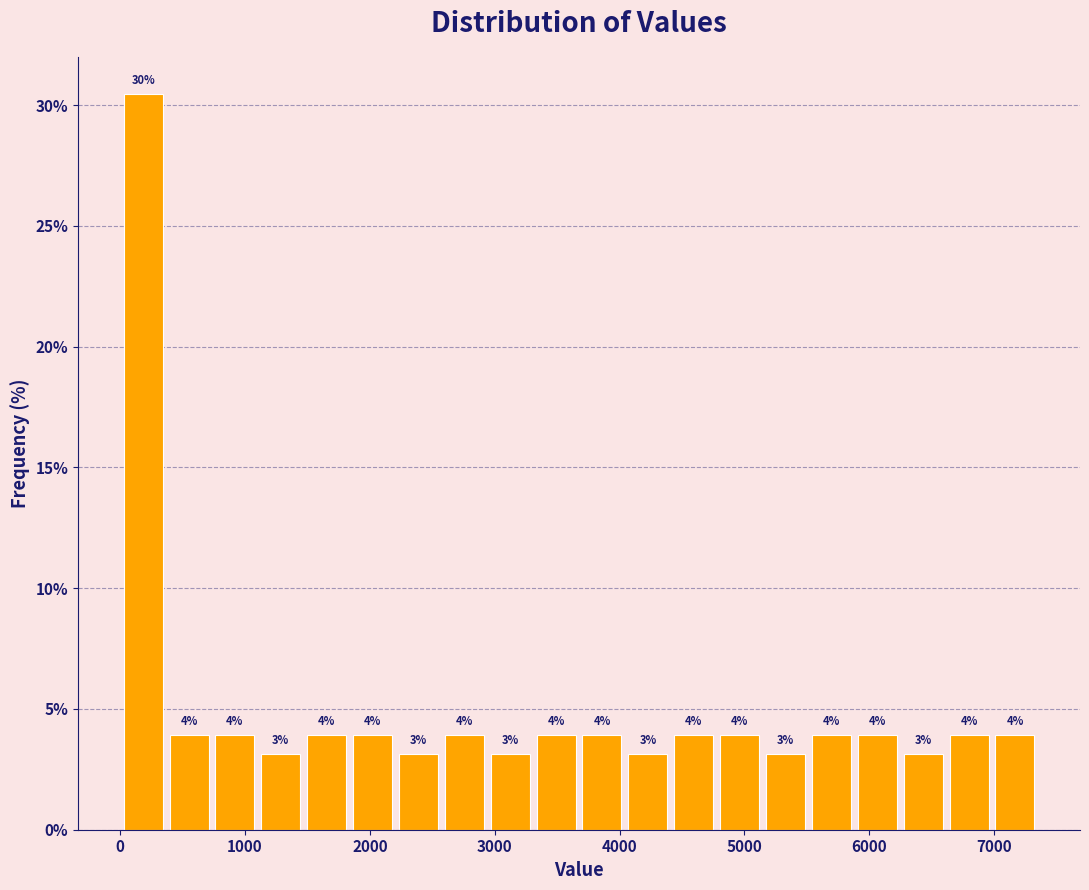

Around what value on the x-axis is the tallest bar? Give the approximate position of its centre, as read against the axis.

200